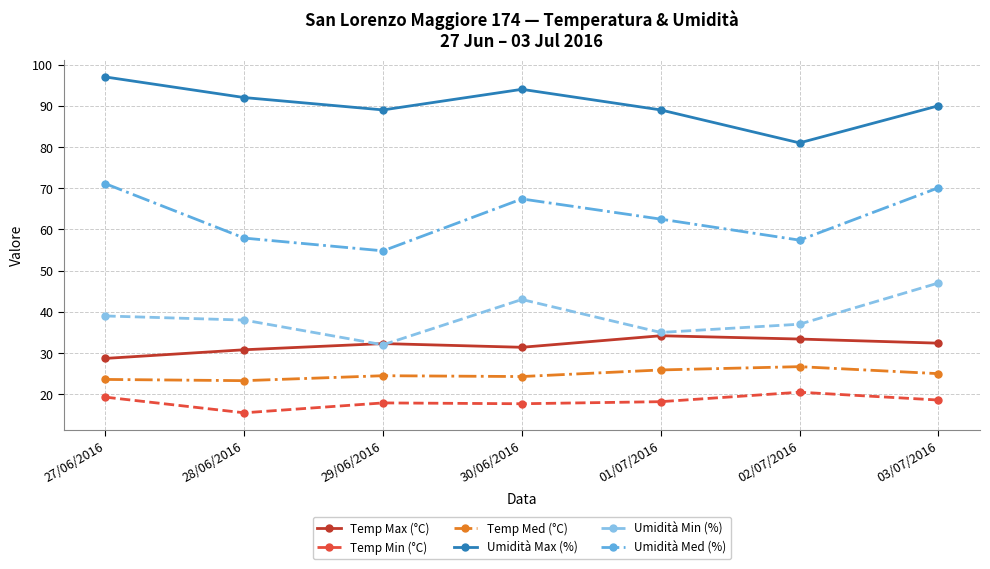

What is the total value across all series at 28/06/2016?

257.5